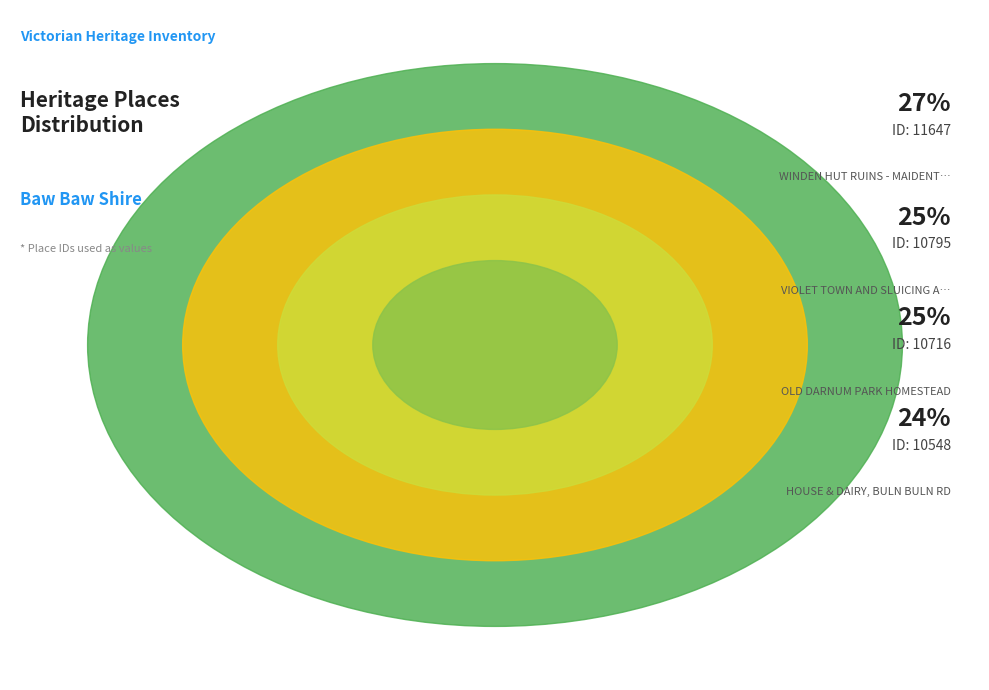

To the nearest percent, what percentage of the pie is OLD DARNUM PARK HOMESTEAD?

25%